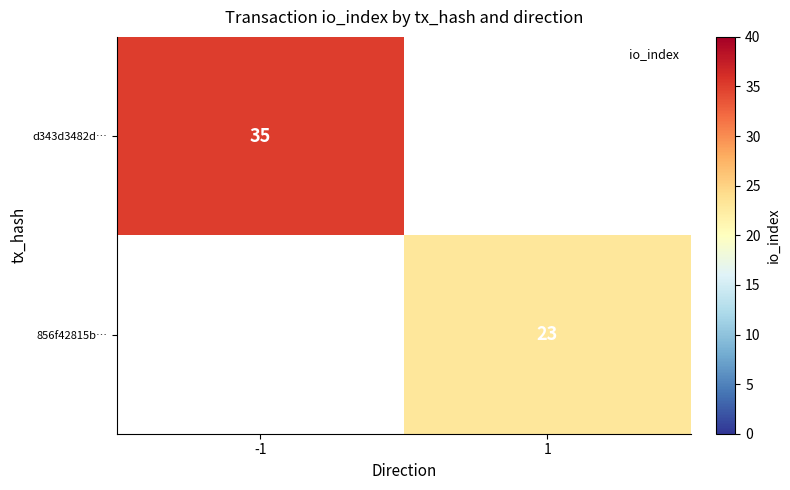

Count the number of categories in the chart.

2